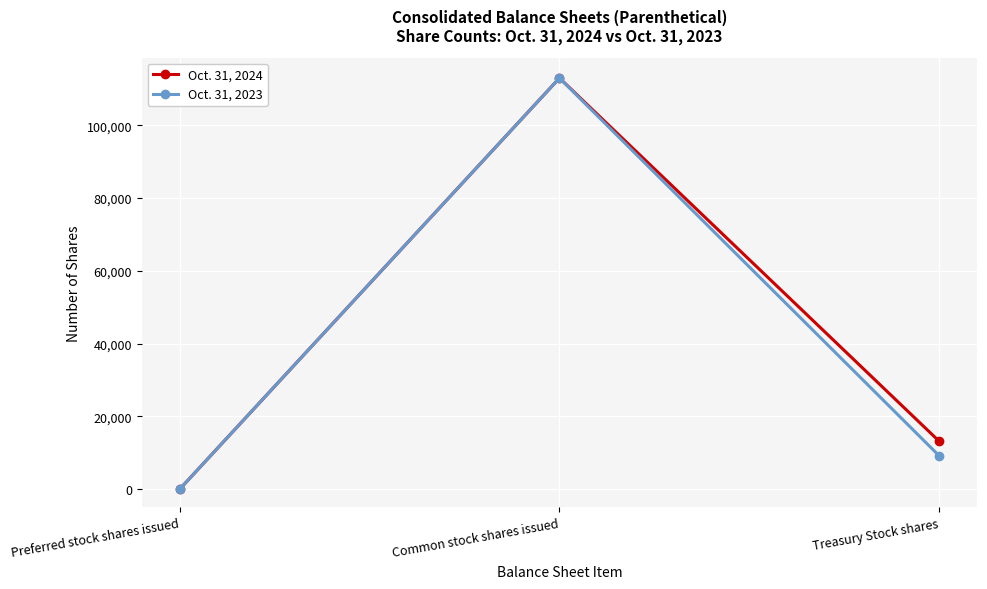

How many Oct. 31, 2024 values are between 0 and 112937?

3